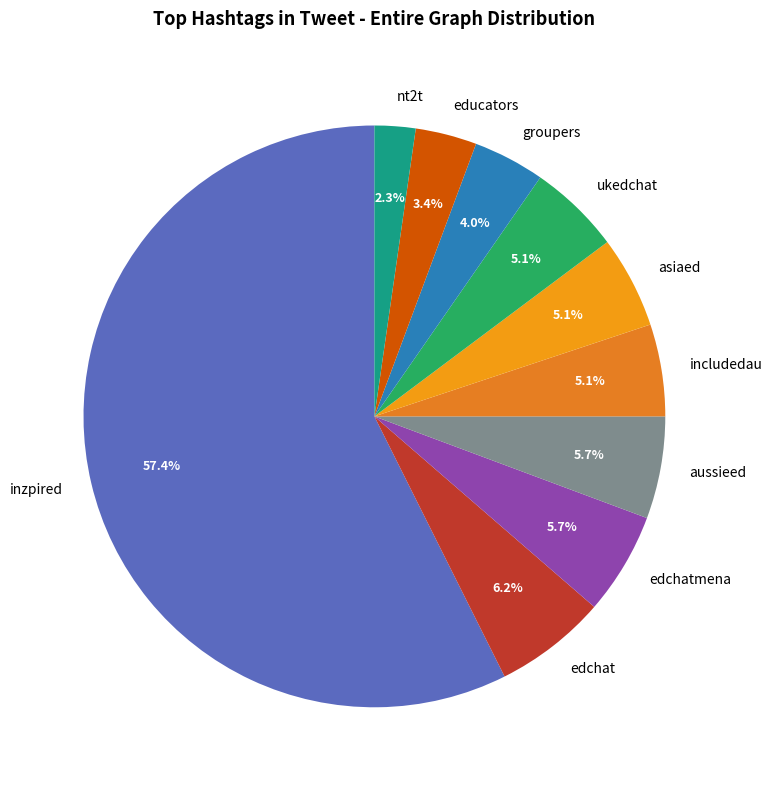

Is inzpired the majority of the pie?

Yes